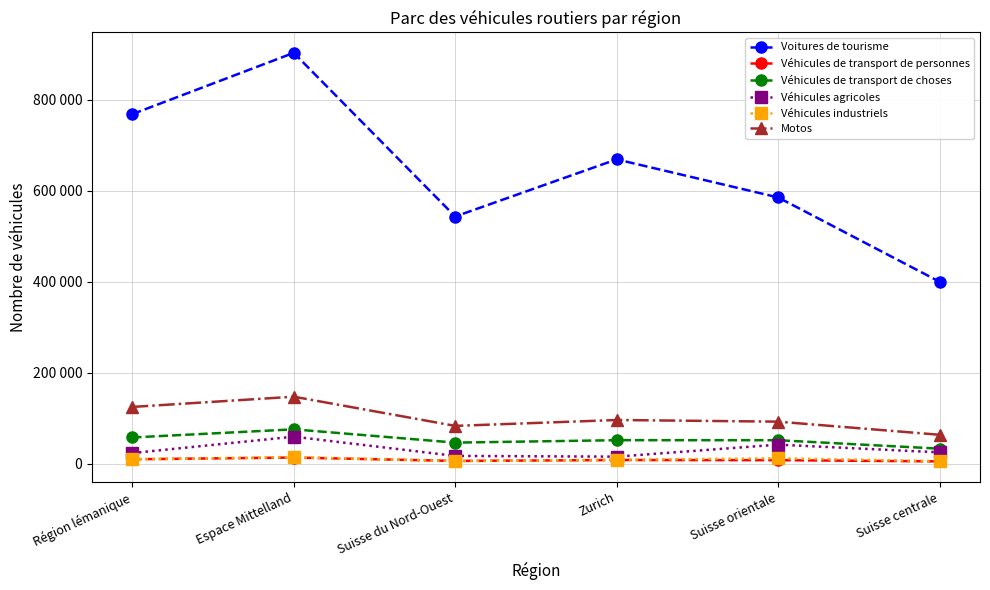

Reading left to right, what are all the values shown in this chart?

Voitures de tourisme: Région lémanique=768796	Espace Mittelland=903614	Suisse du Nord-Ouest=543696	Zurich=669381	Suisse orientale=585641	Suisse centrale=400190
Véhicules de transport de personnes: Région lémanique=9815	Espace Mittelland=13638	Suisse du Nord-Ouest=6118	Zurich=8137	Suisse orientale=7830	Suisse centrale=5124
Véhicules de transport de choses: Région lémanique=57766	Espace Mittelland=75640	Suisse du Nord-Ouest=46423	Zurich=51768	Suisse orientale=51687	Suisse centrale=33126
Véhicules agricoles: Région lémanique=23417	Espace Mittelland=59515	Suisse du Nord-Ouest=17181	Zurich=15569	Suisse orientale=41955	Suisse centrale=24989
Véhicules industriels: Région lémanique=9381	Espace Mittelland=14451	Suisse du Nord-Ouest=5688	Zurich=8606	Suisse orientale=12038	Suisse centrale=5657
Motos: Région lémanique=124898	Espace Mittelland=147451	Suisse du Nord-Ouest=83214	Zurich=96161	Suisse orientale=92542	Suisse centrale=63651